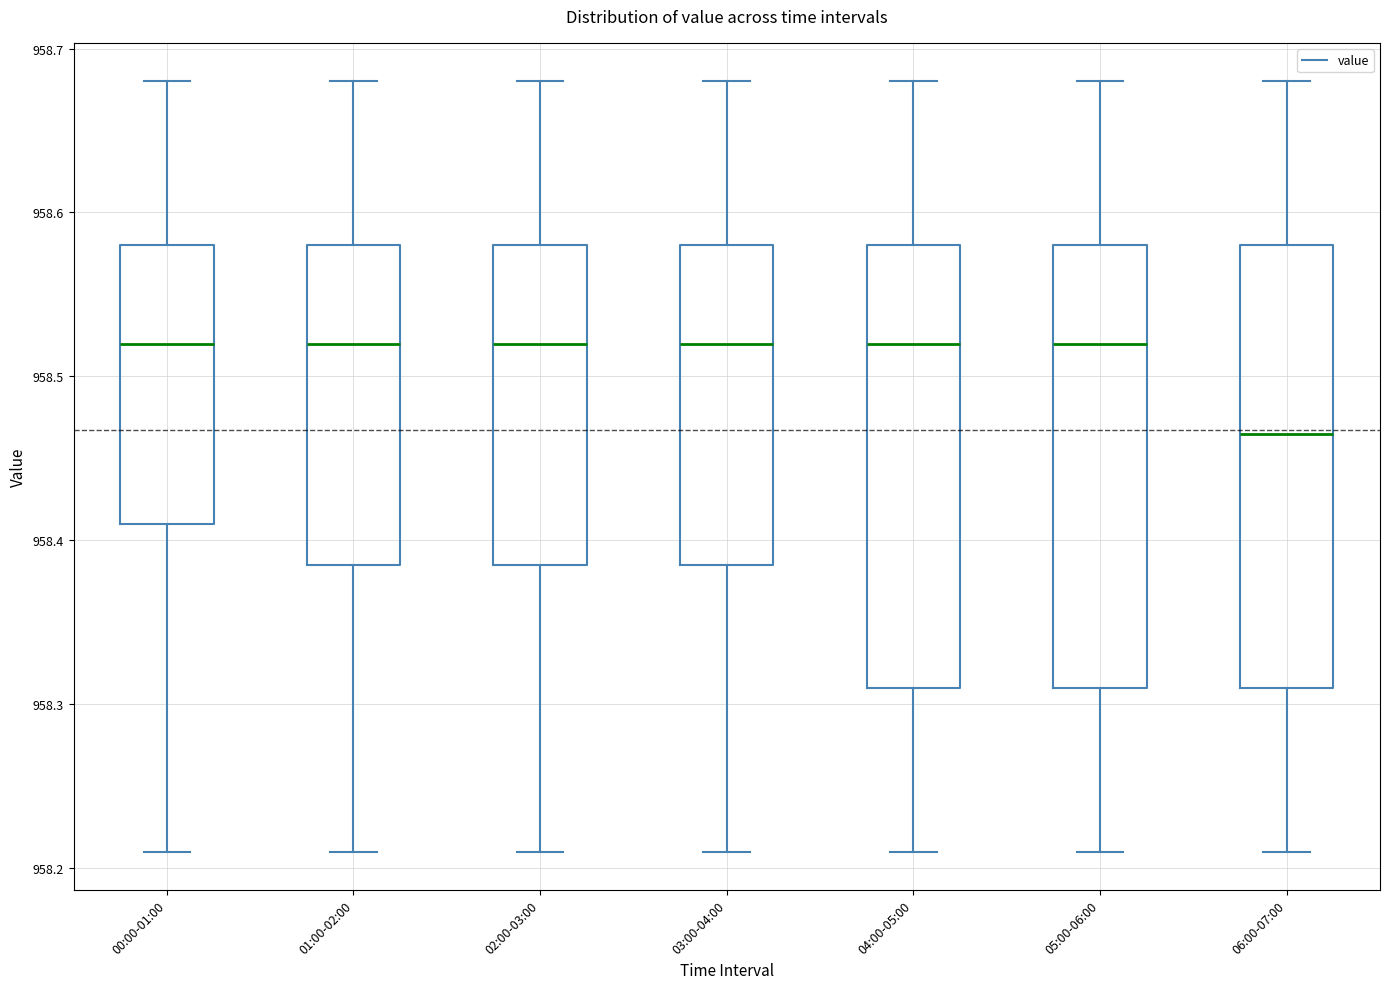

Reading left to right, read every box against the y-axis: the position of its median line, the range the box covers, and the ends of its whiskers. The values are not printed on the chart, so give them approximately, as read against the axis.

00:00-01:00: median 958.52, box 958.41 to 958.58, whiskers 958.21 to 958.68
01:00-02:00: median 958.52, box 958.39 to 958.58, whiskers 958.21 to 958.68
02:00-03:00: median 958.52, box 958.39 to 958.58, whiskers 958.21 to 958.68
03:00-04:00: median 958.52, box 958.39 to 958.58, whiskers 958.21 to 958.68
04:00-05:00: median 958.52, box 958.31 to 958.58, whiskers 958.21 to 958.68
05:00-06:00: median 958.52, box 958.31 to 958.58, whiskers 958.21 to 958.68
06:00-07:00: median 958.47, box 958.31 to 958.58, whiskers 958.21 to 958.68